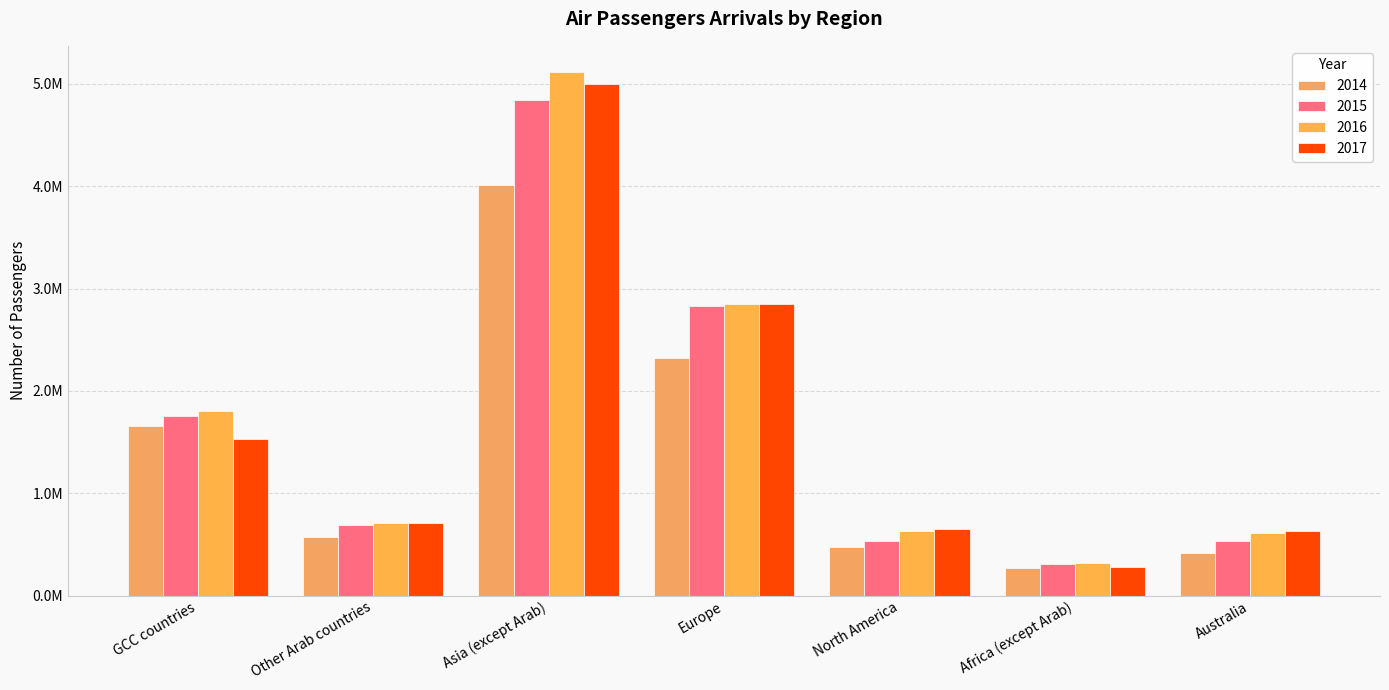

True or false: 2014 has a value of 471701 at North America.

True